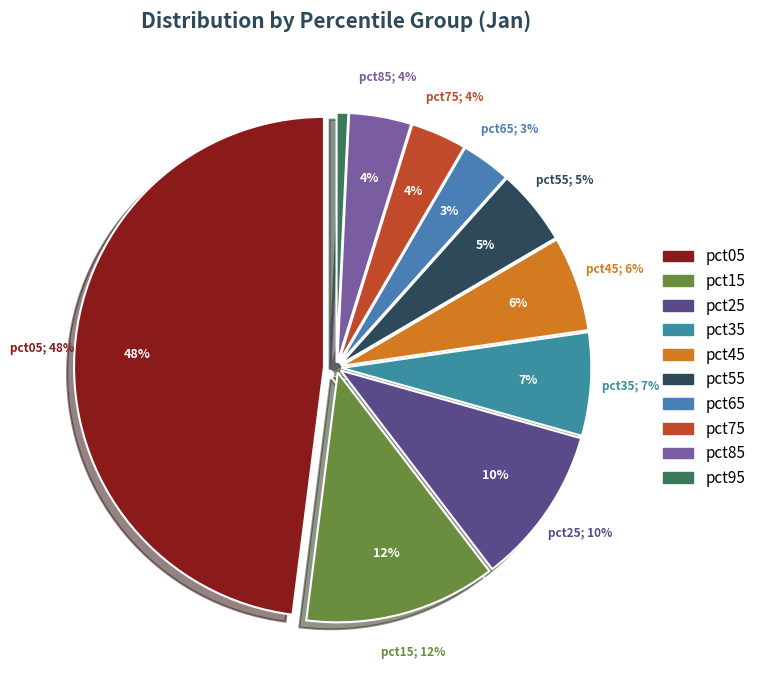

Is it true that pct25 is 10% of the pie?

True